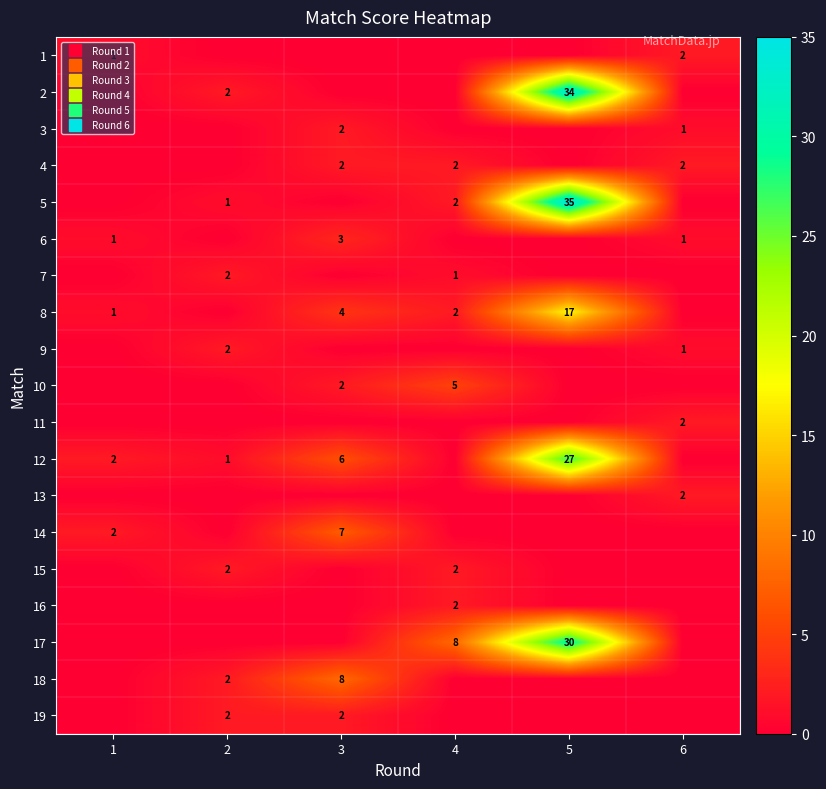

What is the sum of all 15 values?

4